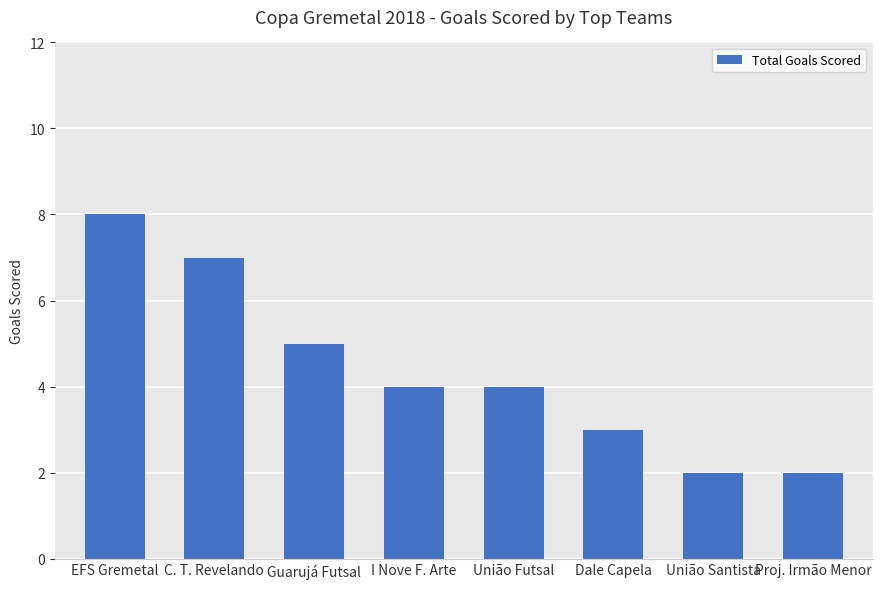

Does the chart contain any negative values?

No